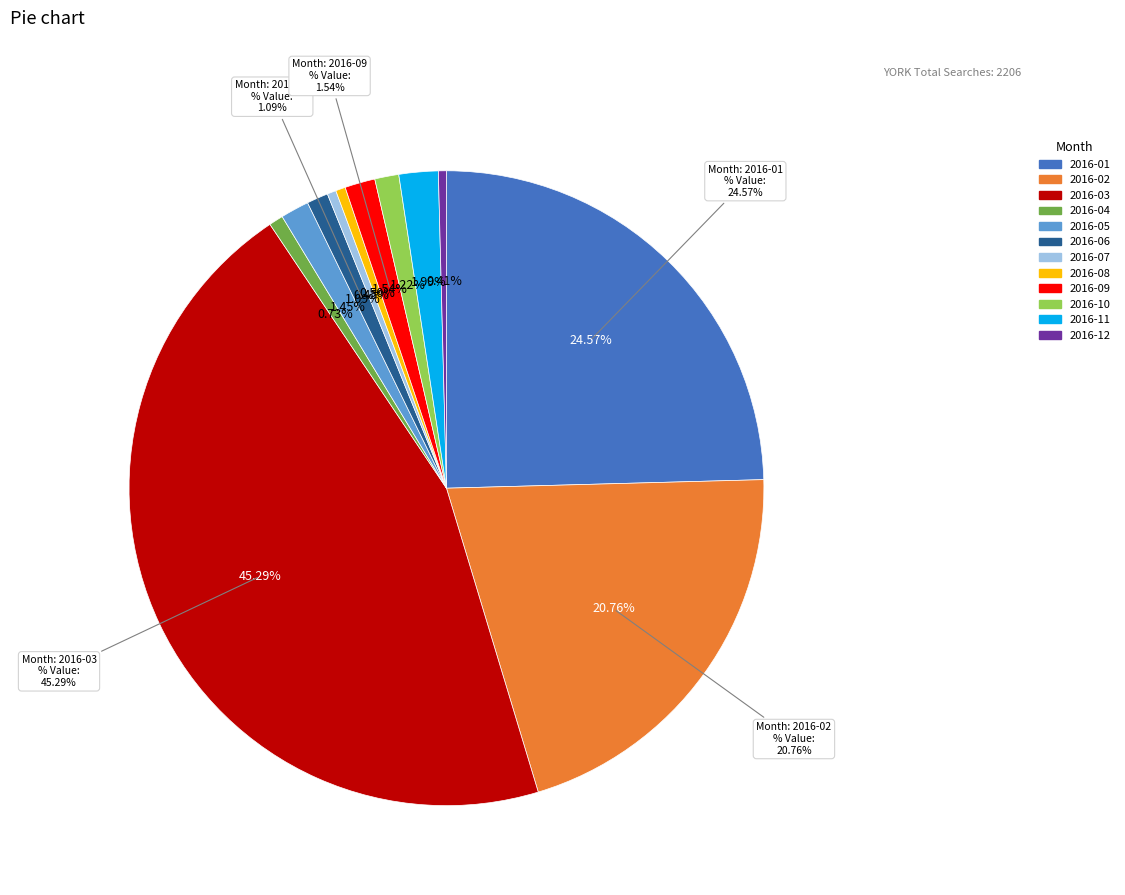

Is 2016-06 the majority of the pie?

No